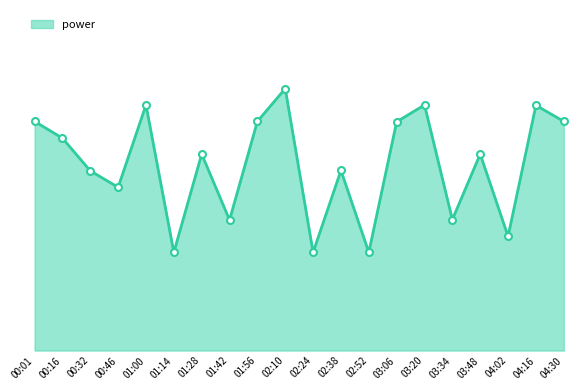

List the labels in order of value, smallest first.

01:14, 02:24, 02:52, 04:02, 01:42, 03:34, 00:46, 00:32, 02:38, 01:28, 03:48, 00:16, 03:06, 00:01, 01:56, 04:30, 04:16, 01:00, 03:20, 02:10